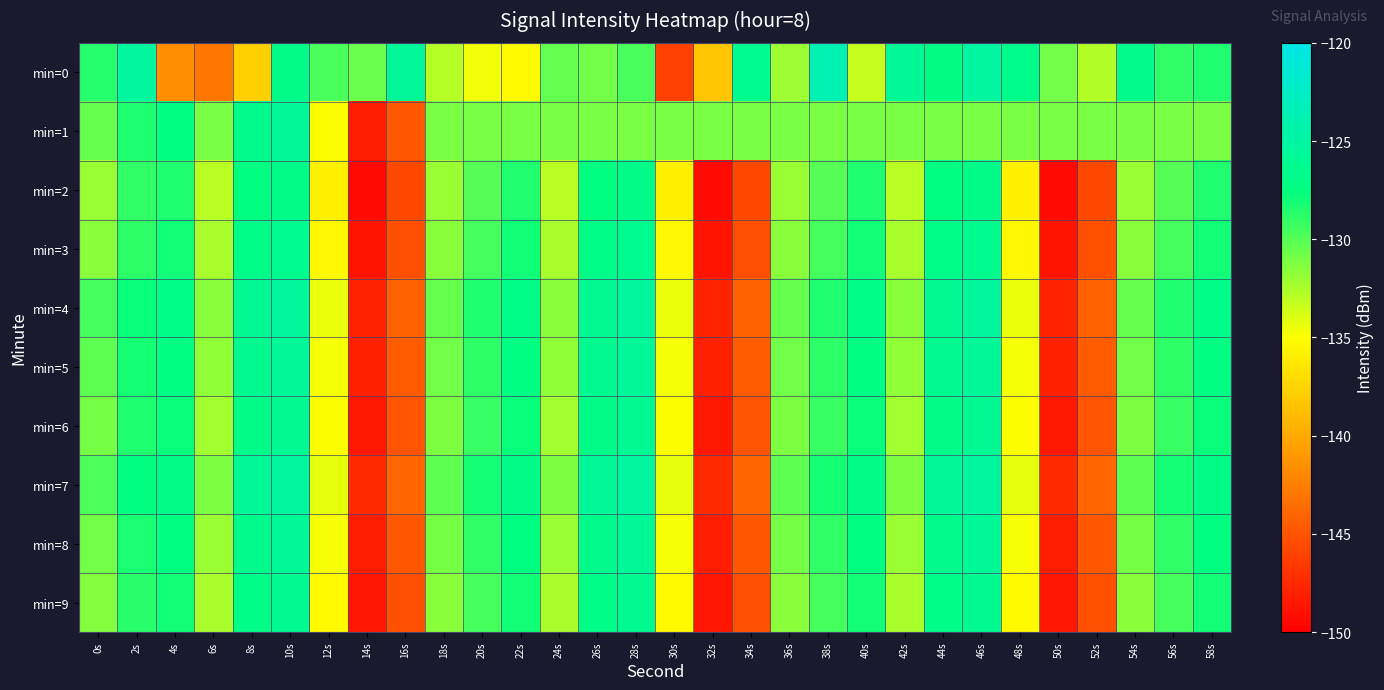

Reading right to left, what are all the values shown in this chart?

min=0: 58s=-128.5	56s=-129.0	54s=-126.6	52s=-132.7	50s=-130.9	48s=-126.7	46s=-125.1	44s=-127.3	42s=-125.8	40s=-133.3	38s=-123.8	36s=-132.1	34s=-126.4	32s=-138.4	30s=-146.1	28s=-129.7	26s=-130.8	24s=-130.4	22s=-135.3	20s=-134.6	18s=-132.9	16s=-125.5	14s=-130.6	12s=-129.6	10s=-126.9	8s=-137.8	6s=-143.0	4s=-141.6	2s=-125.2	0s=-128.6
min=1: 58s=-131.1	56s=-131.1	54s=-131.1	52s=-131.1	50s=-131.1	48s=-131.1	46s=-131.1	44s=-131.1	42s=-131.1	40s=-131.1	38s=-131.1	36s=-131.1	34s=-131.1	32s=-131.1	30s=-131.1	28s=-131.1	26s=-131.1	24s=-131.1	22s=-131.1	20s=-131.1	18s=-131.1	16s=-144.8	14s=-148.3	12s=-135.0	10s=-125.9	8s=-126.5	6s=-131.1	4s=-127.5	2s=-128.4	0s=-130.5
min=2: 58s=-128.5	56s=-130.0	54s=-132.0	52s=-145.7	50s=-149.3	48s=-135.9	46s=-126.9	44s=-127.5	42s=-133.0	40s=-128.5	38s=-130.0	36s=-132.0	34s=-145.7	32s=-149.3	30s=-135.9	28s=-126.9	26s=-127.5	24s=-133.0	22s=-128.5	20s=-130.0	18s=-132.0	16s=-145.7	14s=-149.3	12s=-135.9	10s=-126.9	8s=-127.5	6s=-133.0	4s=-128.5	2s=-129.0	0s=-132.0
min=3: 58s=-128.0	56s=-129.5	54s=-131.5	52s=-145.2	50s=-148.8	48s=-135.4	46s=-126.4	44s=-127.0	42s=-132.5	40s=-128.0	38s=-129.5	36s=-131.5	34s=-145.2	32s=-148.8	30s=-135.4	28s=-126.4	26s=-127.0	24s=-132.5	22s=-128.0	20s=-129.5	18s=-131.5	16s=-145.2	14s=-148.8	12s=-135.4	10s=-126.4	8s=-127.0	6s=-132.5	4s=-128.0	2s=-128.8	0s=-131.5
min=4: 58s=-127.0	56s=-128.5	54s=-130.5	52s=-144.2	50s=-147.8	48s=-134.4	46s=-125.4	44s=-126.0	42s=-131.5	40s=-127.0	38s=-128.5	36s=-130.5	34s=-144.2	32s=-147.8	30s=-134.4	28s=-125.4	26s=-126.0	24s=-131.5	22s=-127.0	20s=-128.5	18s=-130.5	16s=-144.2	14s=-147.8	12s=-134.4	10s=-125.4	8s=-126.0	6s=-131.5	4s=-127.0	2s=-127.8	0s=-129.5
min=5: 58s=-127.3	56s=-128.8	54s=-130.8	52s=-144.5	50s=-148.1	48s=-134.7	46s=-125.7	44s=-126.3	42s=-131.8	40s=-127.3	38s=-128.8	36s=-130.8	34s=-144.5	32s=-148.1	30s=-134.7	28s=-125.7	26s=-126.3	24s=-131.8	22s=-127.3	20s=-128.8	18s=-130.8	16s=-144.5	14s=-148.1	12s=-134.7	10s=-125.7	8s=-126.3	6s=-131.8	4s=-127.3	2s=-128.1	0s=-130.2
min=6: 58s=-127.8	56s=-129.2	54s=-131.2	52s=-145.0	50s=-148.5	48s=-135.0	46s=-126.0	44s=-126.8	42s=-132.2	40s=-127.8	38s=-129.2	36s=-131.2	34s=-145.0	32s=-148.5	30s=-135.0	28s=-126.0	26s=-126.8	24s=-132.2	22s=-127.8	20s=-129.2	18s=-131.2	16s=-145.0	14s=-148.5	12s=-135.0	10s=-126.0	8s=-126.8	6s=-132.2	4s=-127.8	2s=-128.5	0s=-131.0
min=7: 58s=-126.8	56s=-128.2	54s=-130.2	52s=-144.0	50s=-147.5	48s=-134.2	46s=-125.2	44s=-125.8	42s=-131.2	40s=-126.8	38s=-128.2	36s=-130.2	34s=-144.0	32s=-147.5	30s=-134.2	28s=-125.2	26s=-125.8	24s=-131.2	22s=-126.8	20s=-128.2	18s=-130.2	16s=-144.0	14s=-147.5	12s=-134.2	10s=-125.2	8s=-125.8	6s=-131.2	4s=-126.8	2s=-127.5	0s=-129.8
min=8: 58s=-127.5	56s=-129.0	54s=-131.0	52s=-144.8	50s=-148.3	48s=-134.8	46s=-125.8	44s=-126.5	42s=-132.0	40s=-127.5	38s=-129.0	36s=-131.0	34s=-144.8	32s=-148.3	30s=-134.8	28s=-125.8	26s=-126.5	24s=-132.0	22s=-127.5	20s=-129.0	18s=-131.0	16s=-144.8	14s=-148.3	12s=-134.8	10s=-125.8	8s=-126.5	6s=-132.0	4s=-127.5	2s=-128.3	0s=-130.8
min=9: 58s=-128.0	56s=-129.5	54s=-131.5	52s=-145.2	50s=-148.7	48s=-135.3	46s=-126.3	44s=-127.0	42s=-132.5	40s=-128.0	38s=-129.5	36s=-131.5	34s=-145.2	32s=-148.7	30s=-135.3	28s=-126.3	26s=-127.0	24s=-132.5	22s=-128.0	20s=-129.5	18s=-131.5	16s=-145.2	14s=-148.7	12s=-135.3	10s=-126.3	8s=-127.0	6s=-132.5	4s=-128.0	2s=-128.7	0s=-131.3